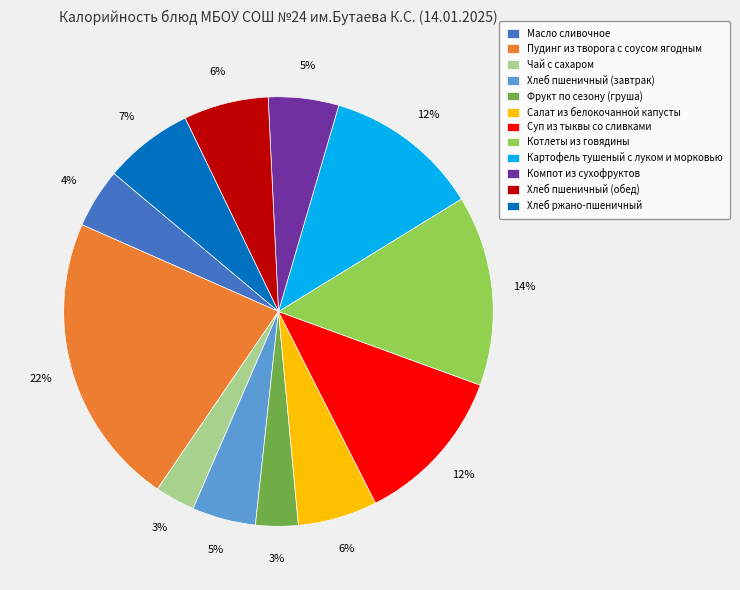

To the nearest percent, what is the combined percentage of Фрукт по сезону (груша) and Суп из тыквы со сливками?

15%